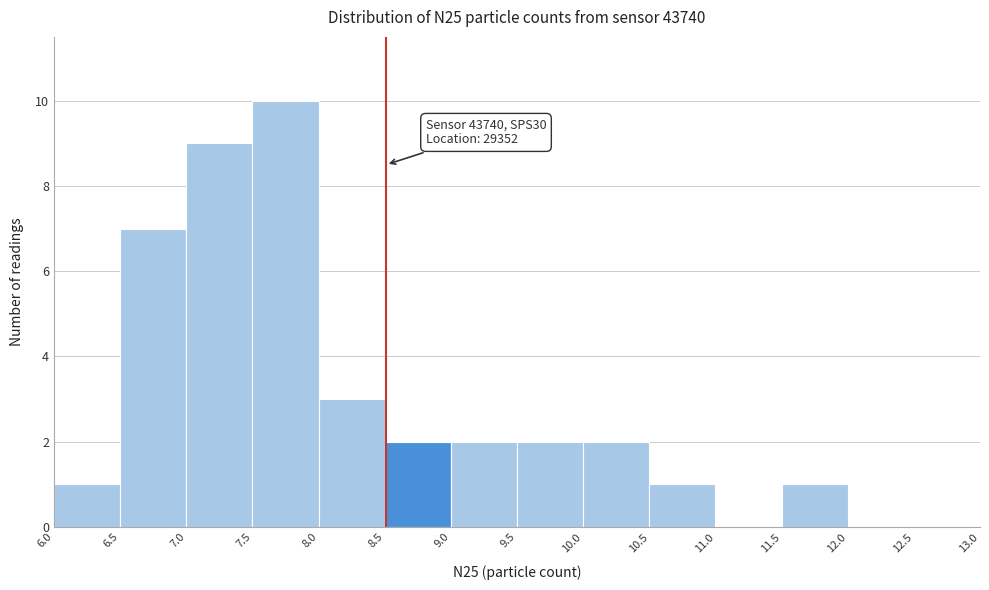

Over which range of the x-axis is the bar tallest?

7.5 to 8.0